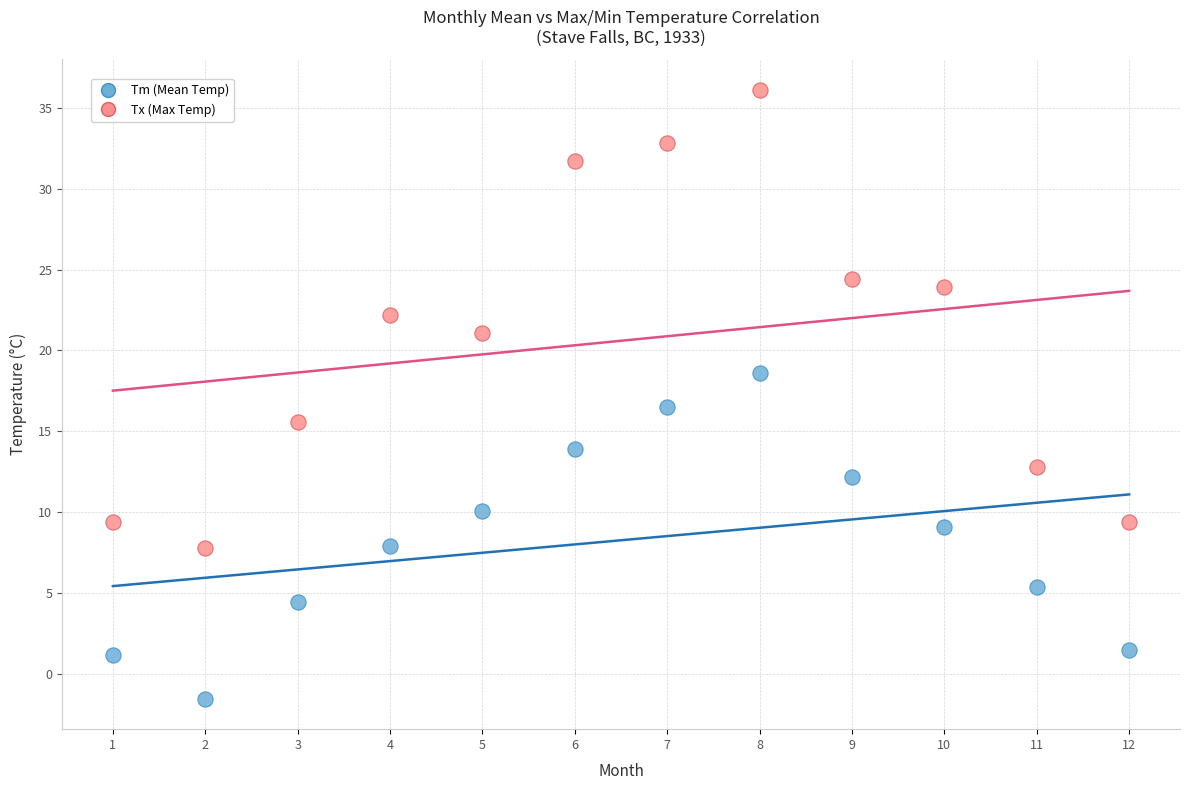

Which series reaches the maximum Y coordinate?

Tx (Max Temp)